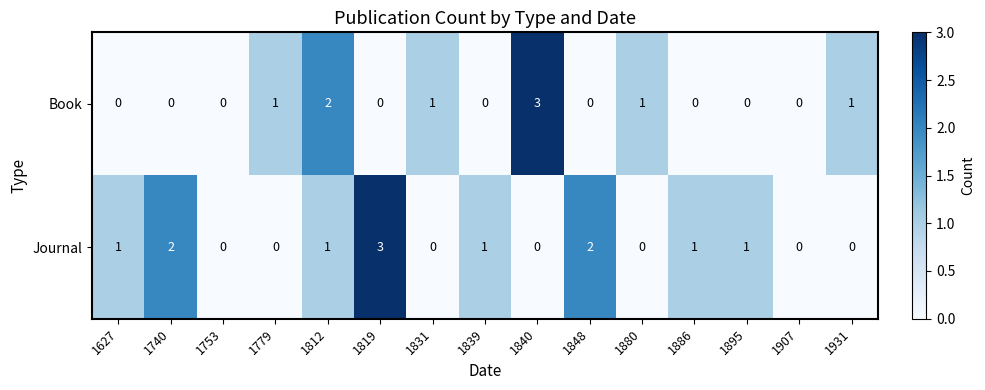

Rank the series at 1819 from lowest to highest value.

Book, Journal